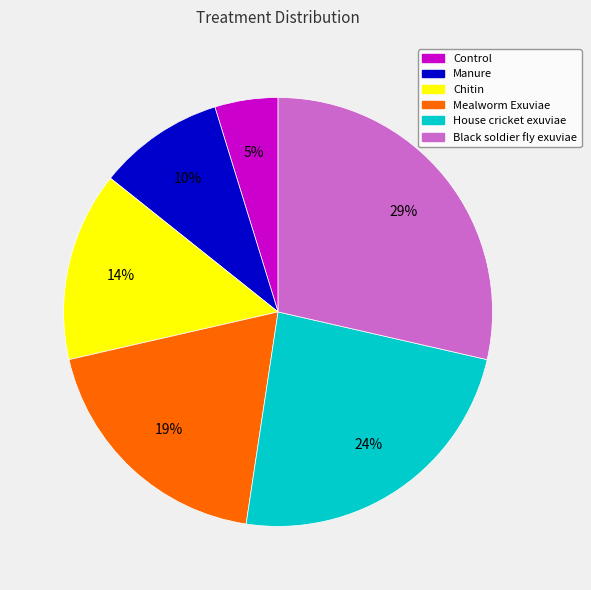

Count the number of slices in the pie.

6